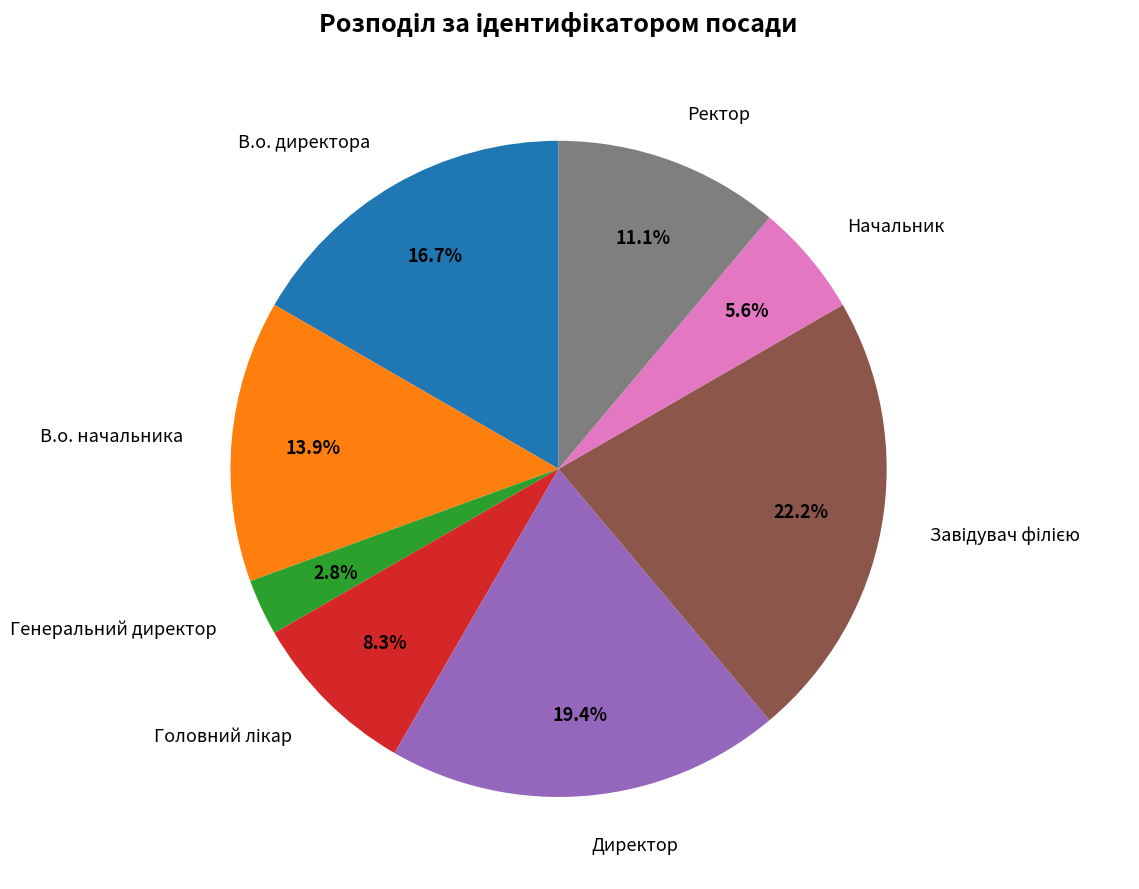

Which has a higher value, Генеральний директор or Ректор?

Ректор